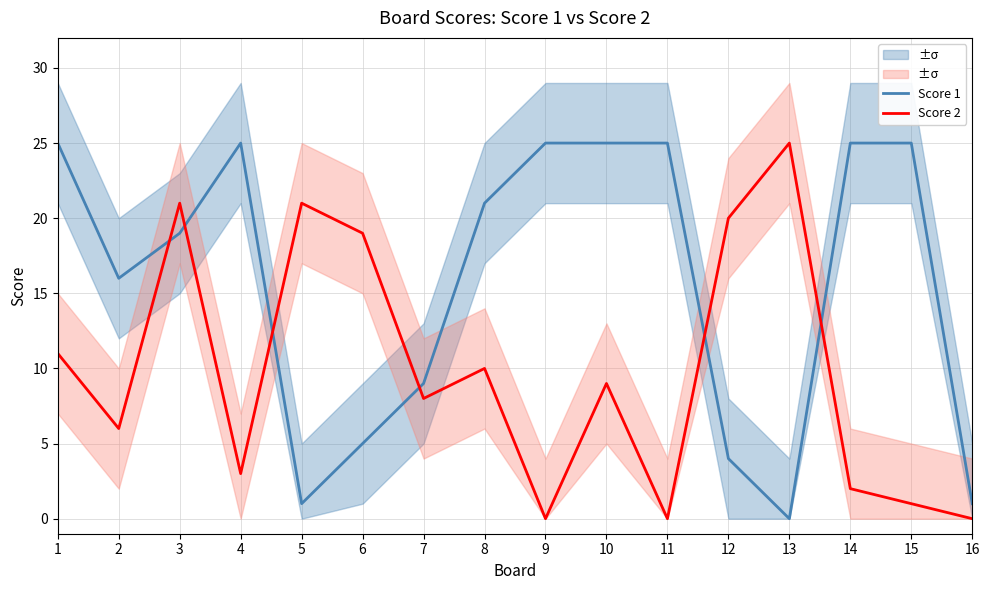

Which category has the lowest value in the Score 1 series?

13